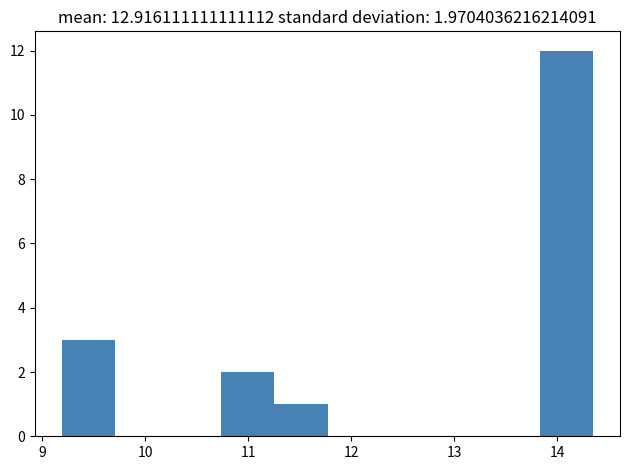

Over which range of the x-axis is the bar tallest?

13.8 to 14.4